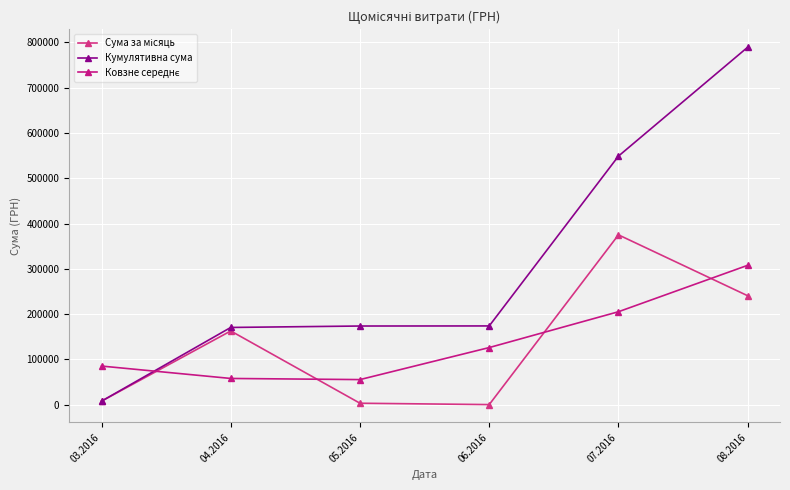

Reading left to right, extract all data points from this chart.

Сума за місяць: 7713.7	162807.4	3172.7	180.0	375016.7	240517.0
Кумулятивна сума: 7713.7	170521.1	173693.8	173873.8	548890.5	789407.5
Ковзне середнє: 85260.6	57897.9	55386.7	126123.1	205237.9	307766.8